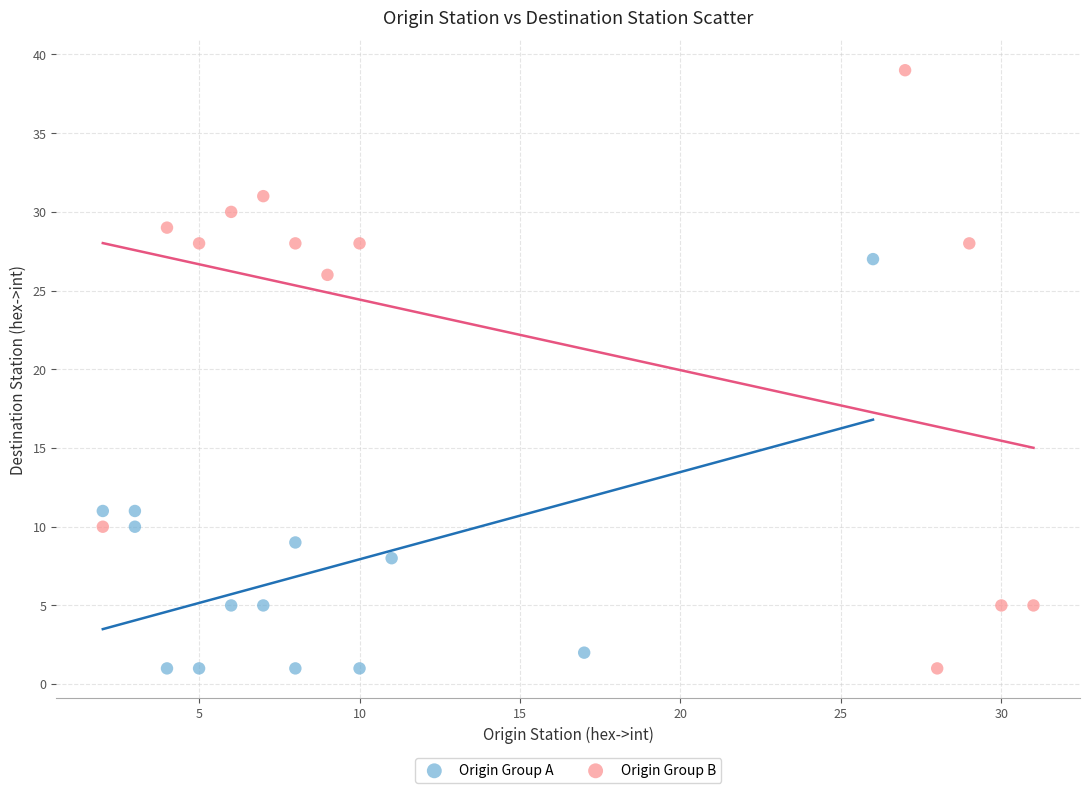

Which series contains the highest Y value?

Origin Group B